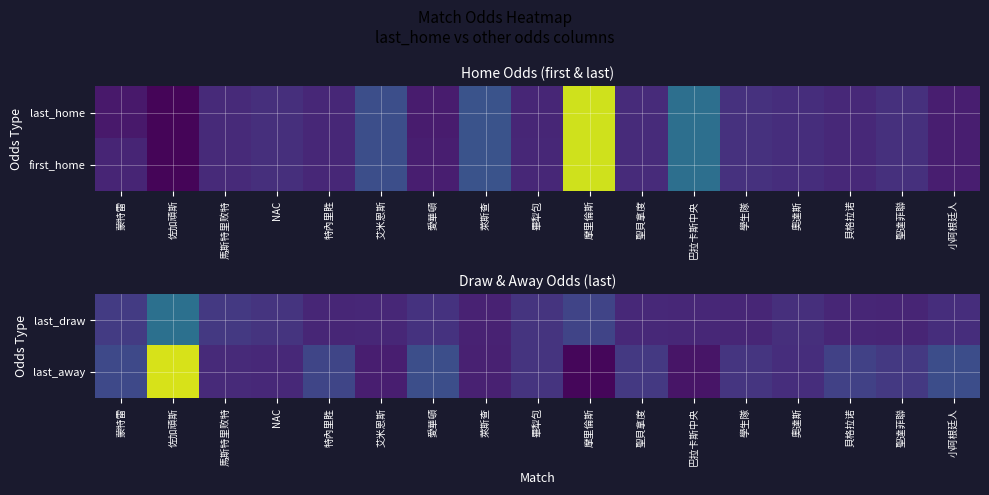

Rank the series at 摩里倫斯 from highest to lowest value.

last_draw, last_away